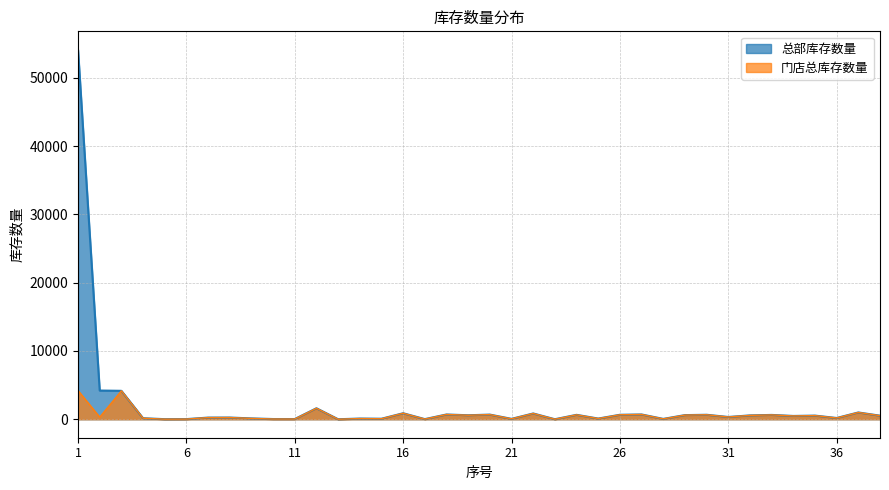

Reading right to left, what are all the values shown in this chart?

总部库存数量: 38=522.0	37=993.0	36=184.0	35=534.0	34=483.0	33=633.0	32=564.0	31=332.0	30=655.0	29=606.0	28=51.0	27=699.0	26=654.0	25=101.0	24=646.0	23=3.0	22=846.0	21=57.0	20=680.0	19=585.0	18=697.0	17=19.0	16=878.5	15=75.0	14=102.0	13=1.0	12=1609.0	11=31.0	10=31.0	9=123.0	8=250.0	7=242.0	6=22.0	5=12.0	4=150.1	3=4162.0	2=4203.0	1=54090.0
门店总库存数量: 38=522.0	37=993.0	36=184.0	35=534.0	34=483.0	33=633.0	32=564.0	31=332.0	30=655.0	29=606.0	28=51.0	27=699.0	26=654.0	25=101.0	24=646.0	23=3.0	22=846.0	21=57.0	20=680.0	19=585.0	18=697.0	17=19.0	16=878.5	15=75.0	14=102.0	13=1.0	12=1609.0	11=31.0	10=31.0	9=123.0	8=250.0	7=242.0	6=22.0	5=12.0	4=150.1	3=4162.0	2=307.0	1=4203.0